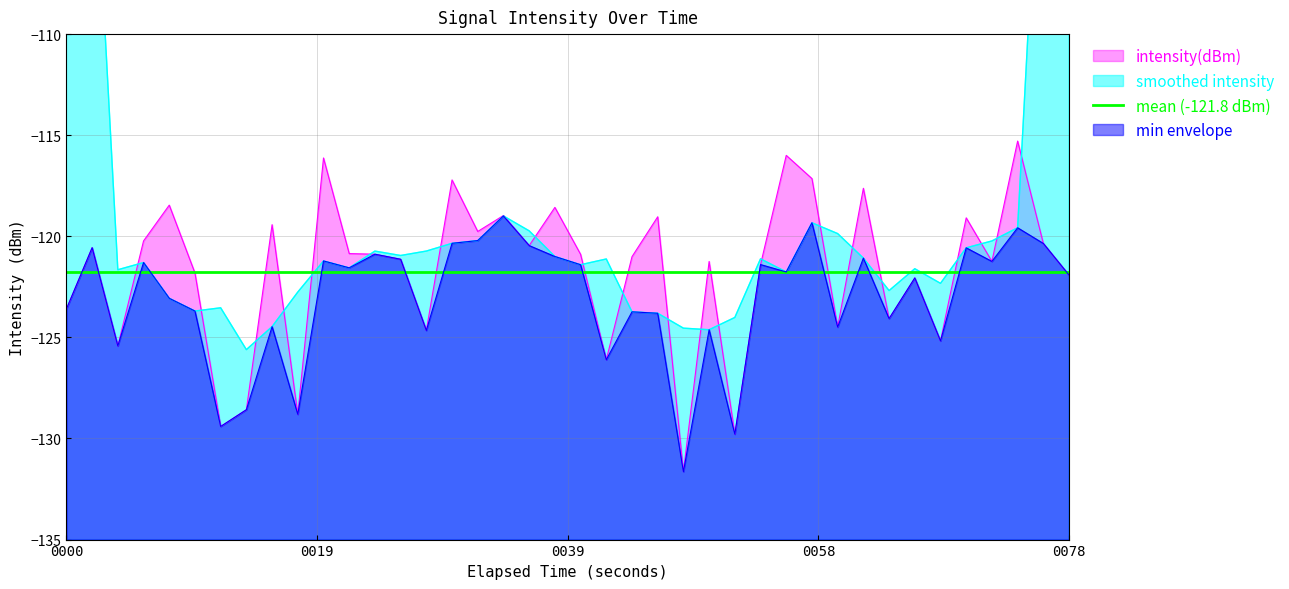

What is the minimum value shown in the chart?

-131.6